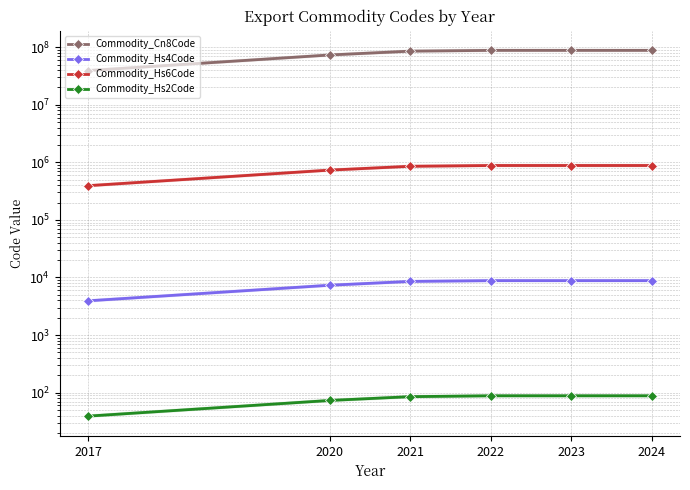

At how many categories does at least one series exceed 68867458?

5